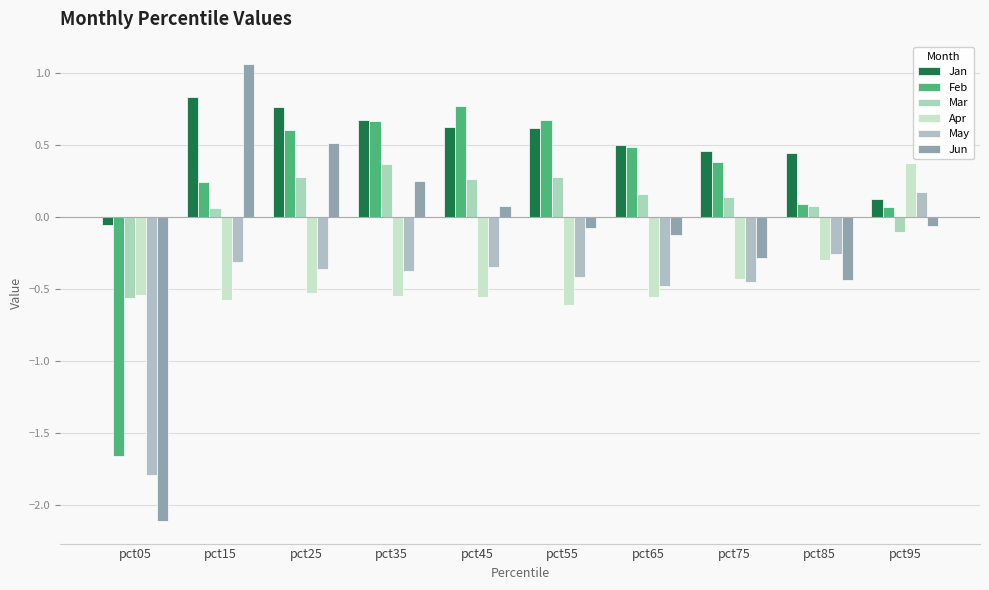

Which category has the highest value in the Jun series?

pct15